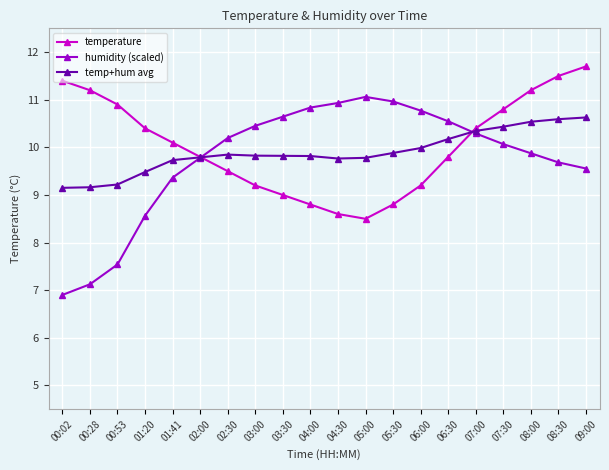

What is the total value across all series at 06:30?

30.5